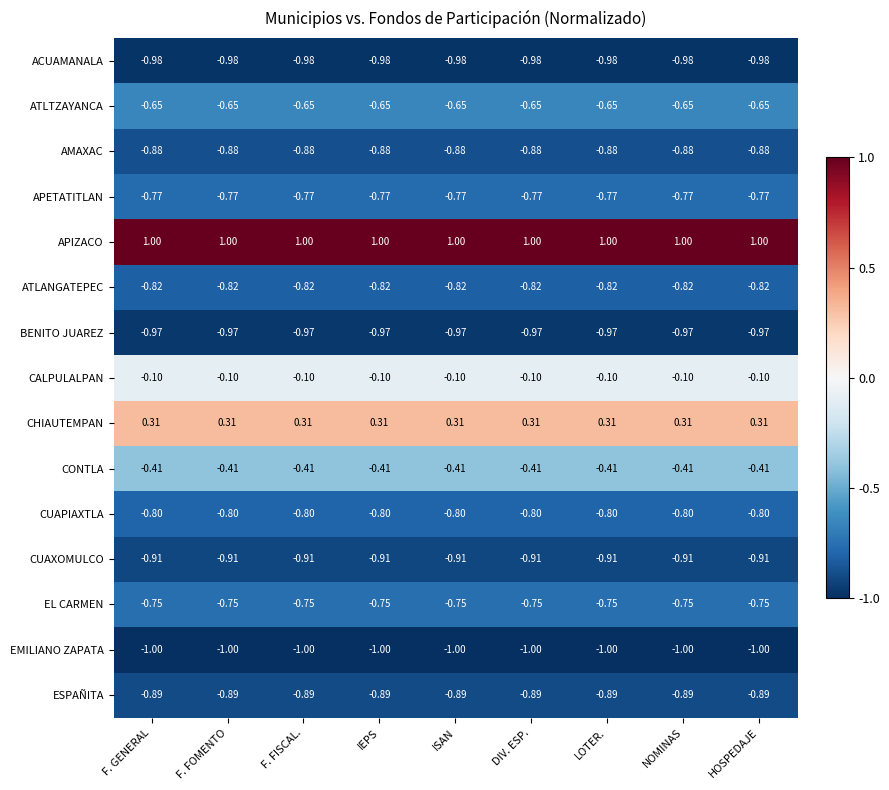

Where is EMILIANO ZAPATA nearest to the value -1?

F. GENERAL